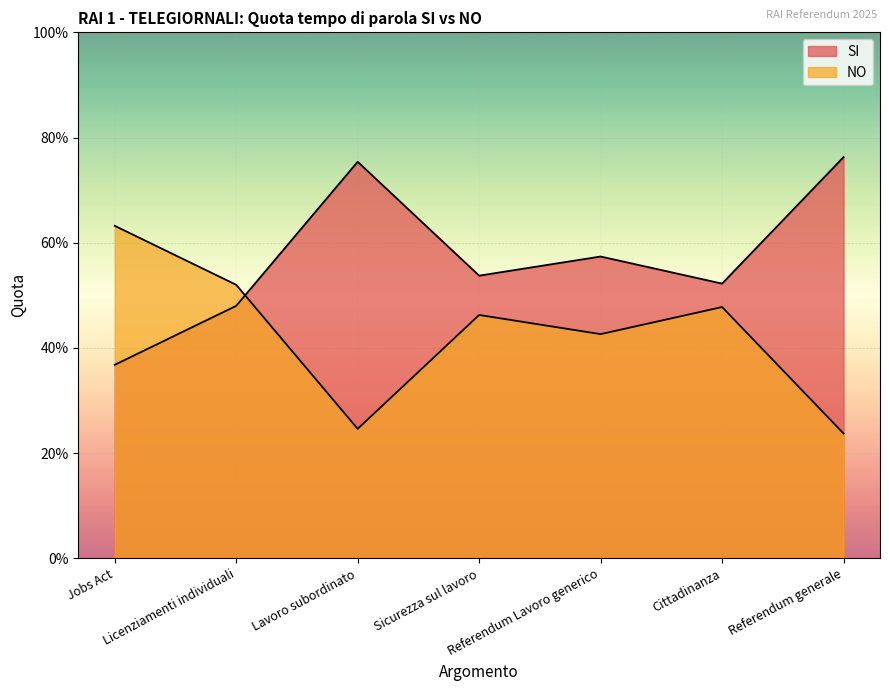

What is the average value of the SI series?

0.6